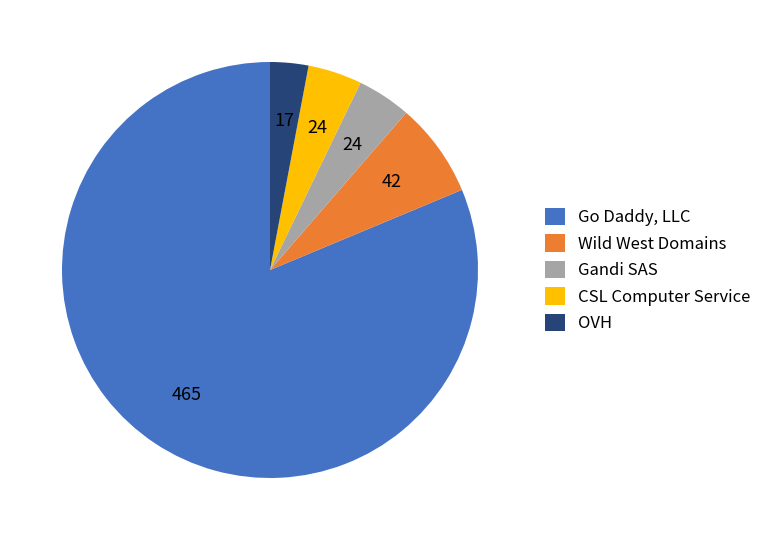

What is the majority slice?

Go Daddy, LLC